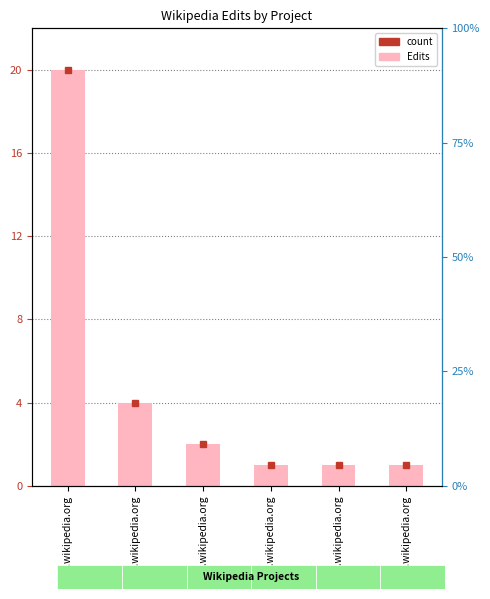

True or false: the data shows 1 at xh.wikipedia.org.

True